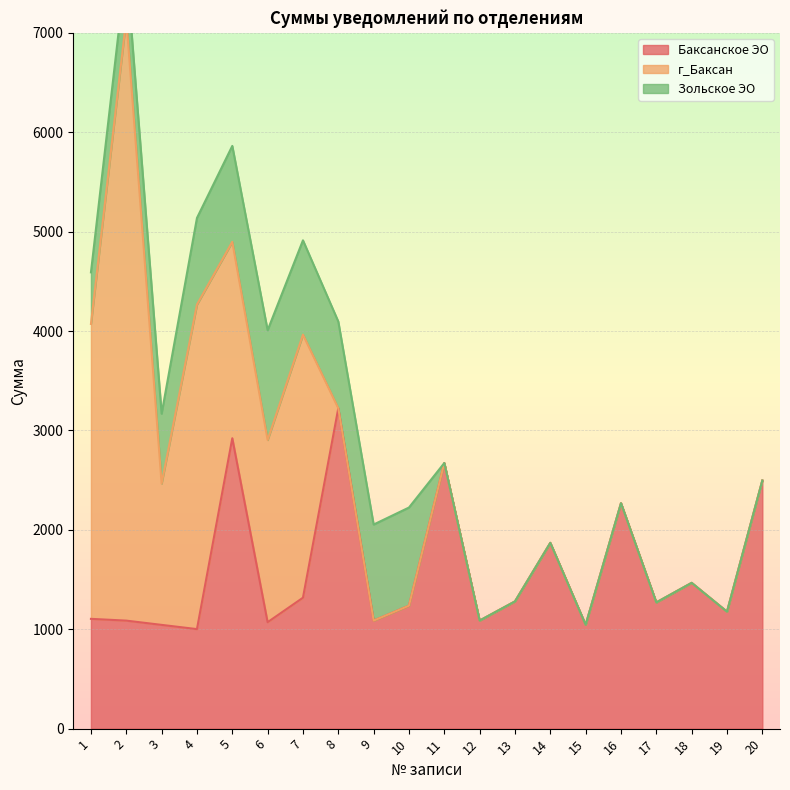

What is the total value across all series at 6?

4007.9